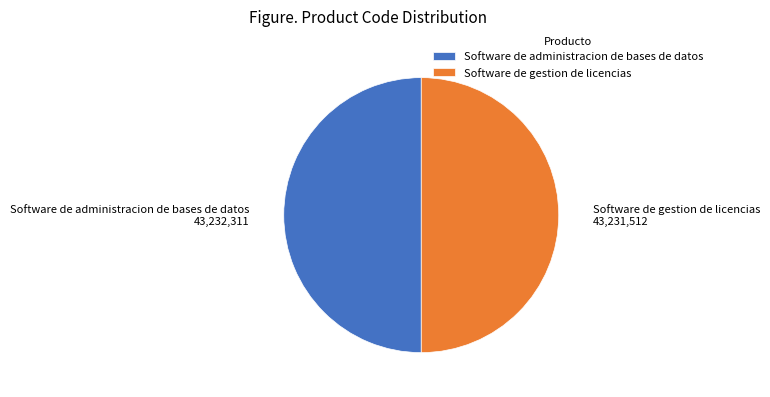

What is the ratio of the value at Software de gestion de licencias to the value at Software de administracion de bases de datos?

1.0